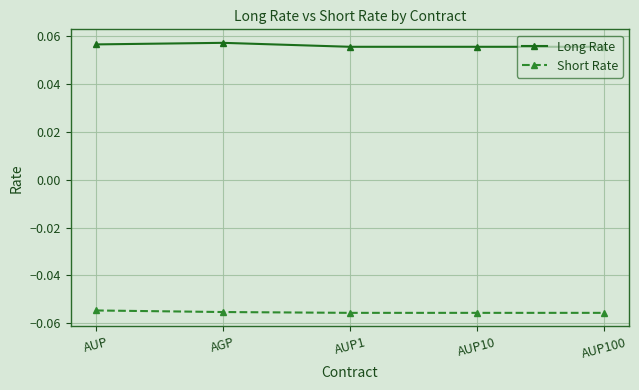

List the series in order of their overall mean, lowest first.

Short Rate, Long Rate